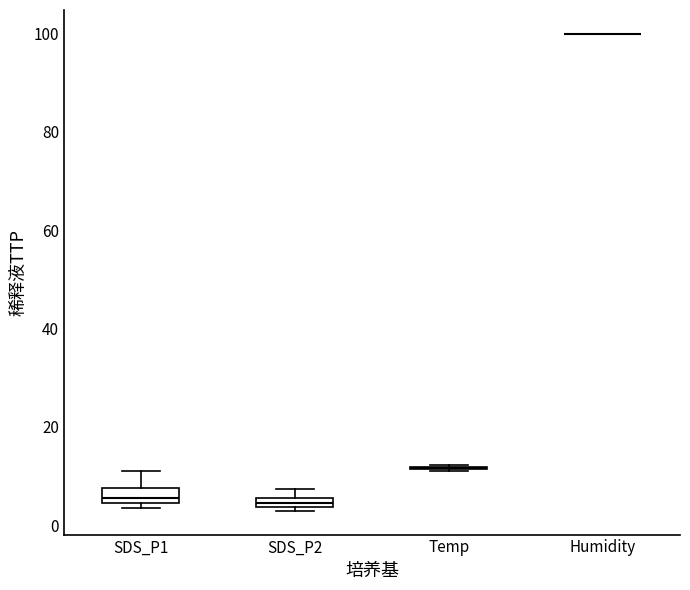

Where is the upper edge of the box for SDS_P2 on the y-axis? The values are not printed on the chart, so give them approximately, as read against the axis.

6